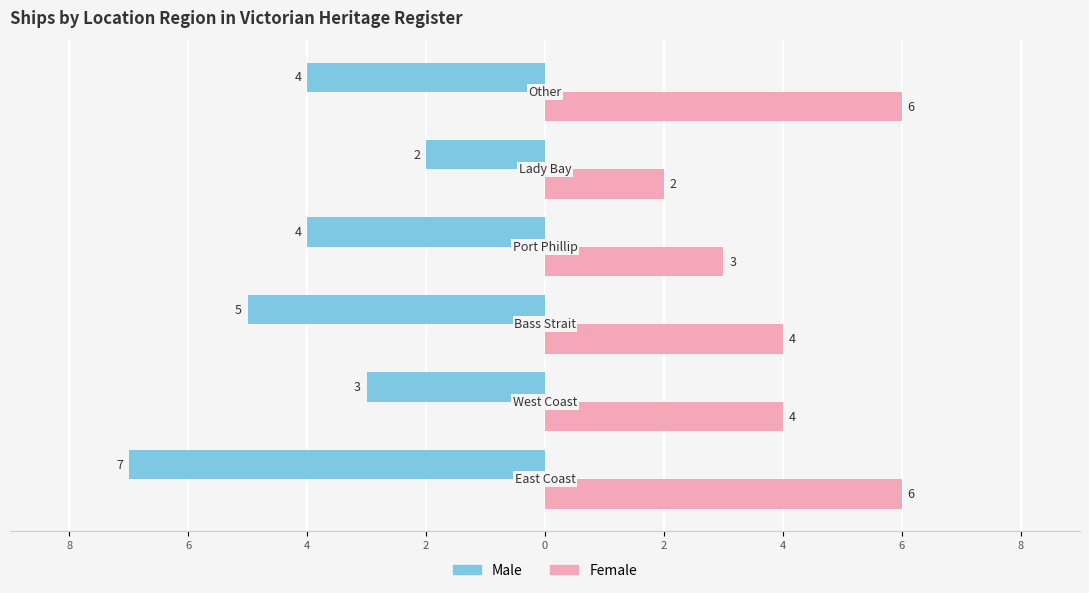

What is the difference between the maximum and minimum values in the Female series?

4